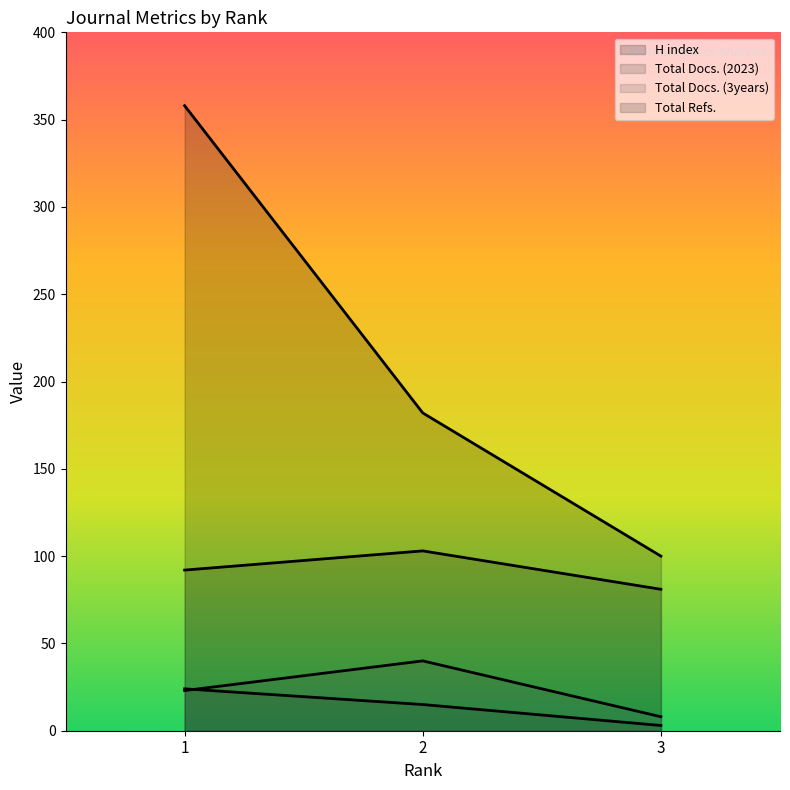

At how many categories does at least one series exceed 224?

1